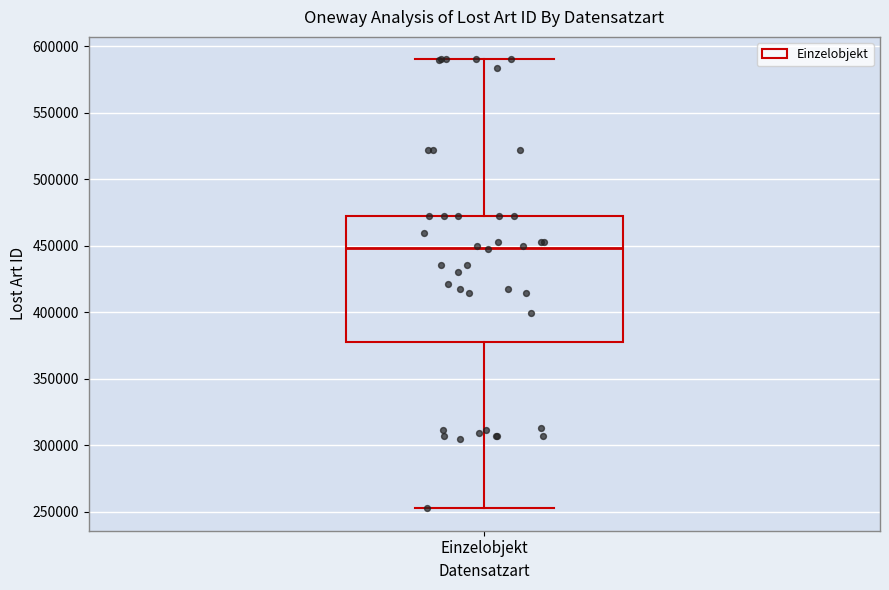

Transcribe this box plot: give where the median line is, the range the box spans, and where the two whiskers end, as read against the y-axis. The values are not printed on the chart, so give them approximately, as read against the axis.

median 450000, box 380000 to 470000, whiskers 255000 to 590000